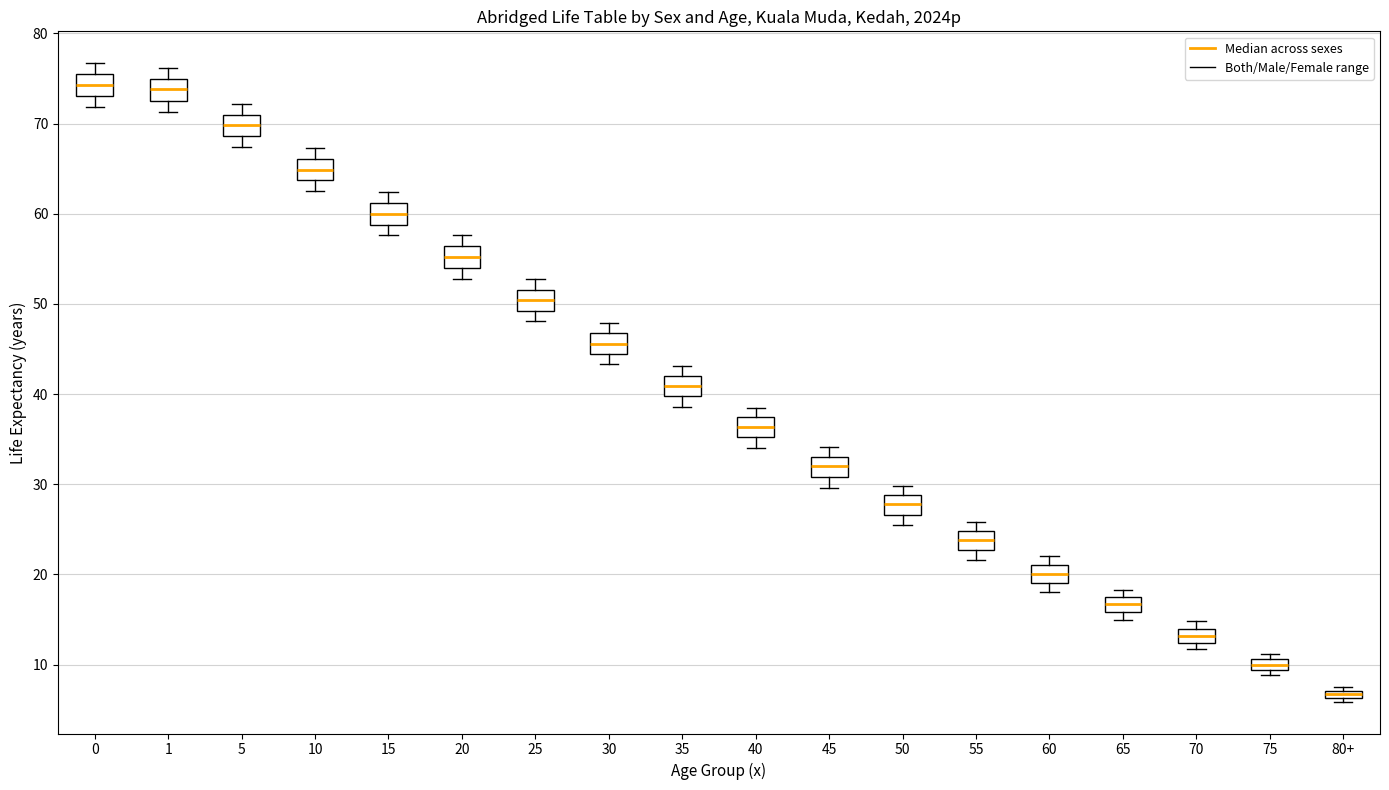

Where is the upper edge of the box for 25 on the y-axis? The values are not printed on the chart, so give them approximately, as read against the axis.

52